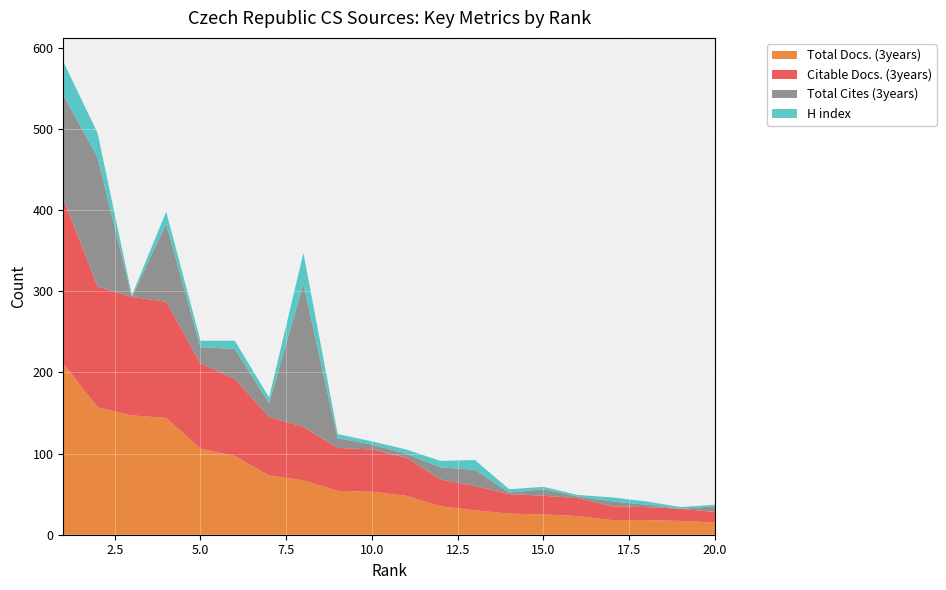

Reading left to right, extract all data points from this chart.

Total Docs. (3years): 1=211	2=157	3=147	4=144	5=106	6=97	7=73	8=67	9=54	10=53	11=48	12=35	13=30	14=26	15=25	16=23	17=18	18=18	19=17	20=15
Citable Docs. (3years): 1=203	2=149	3=146	4=143	5=105	6=95	7=72	8=66	9=53	10=52	11=47	12=33	13=30	14=24	15=23	16=22	17=17	18=16	19=15	20=13
Total Cites (3years): 1=128	2=159	3=0	4=96	5=20	6=37	7=17	8=176	9=12	10=6	11=5	12=15	13=20	14=2	15=8	16=2	17=6	18=3	19=0	20=7
H index: 1=41	2=30	3=2	4=15	5=8	6=10	7=7	8=38	9=5	10=4	11=5	12=8	13=12	14=4	15=3	16=2	17=5	18=4	19=2	20=2